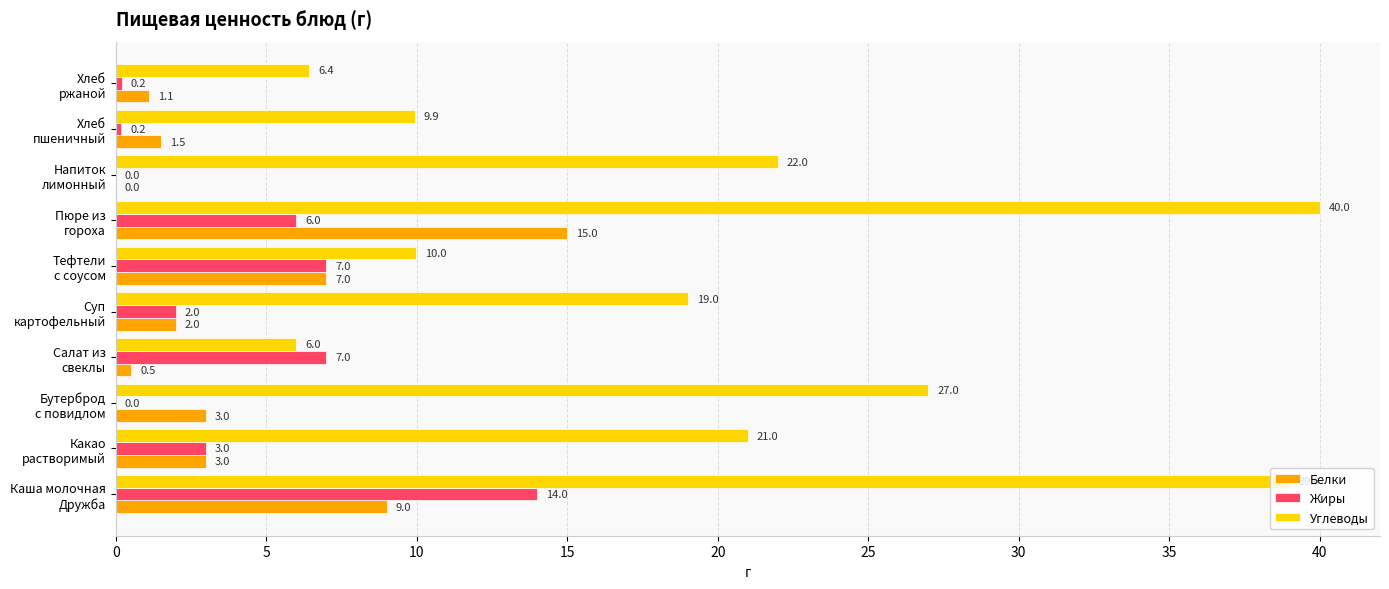

At which category does the chart reach its peak across all series?

Пюре из
гороха